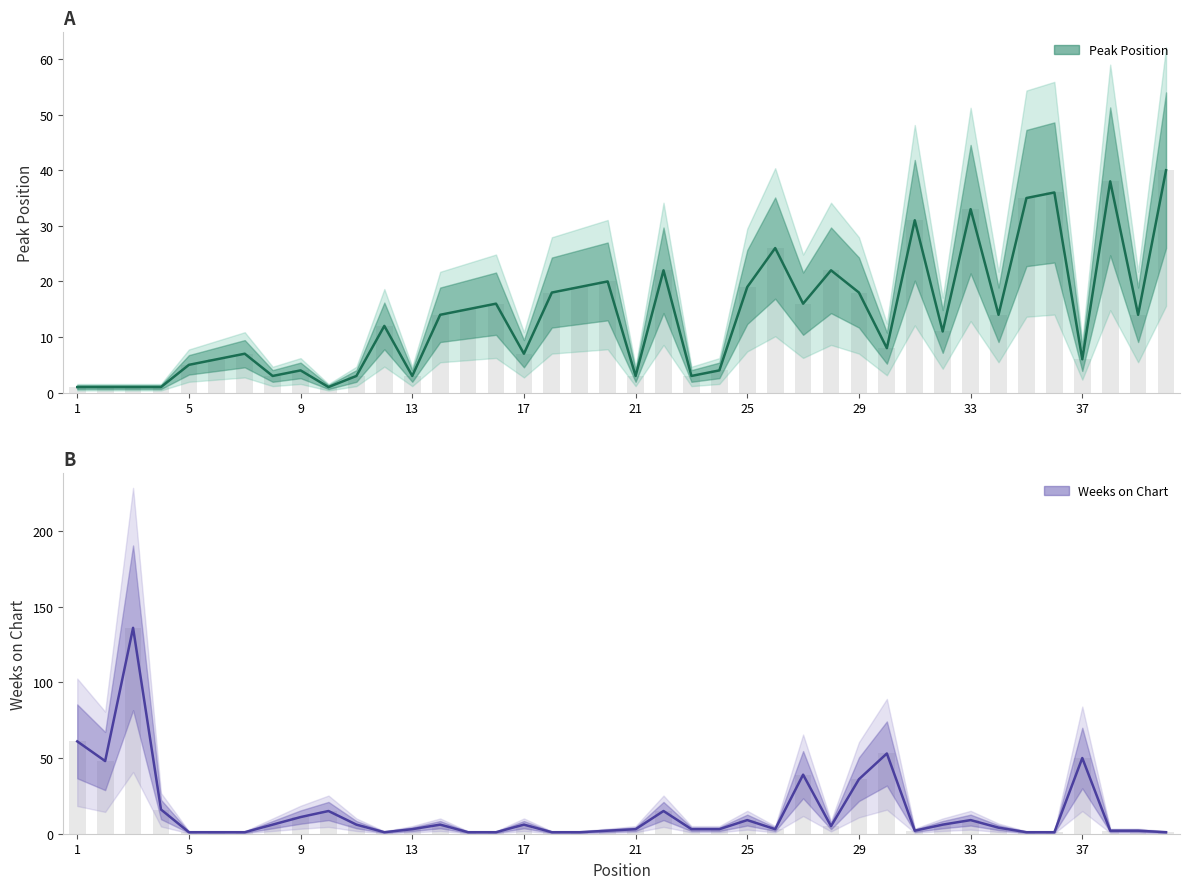

What is the greatest value displayed?

136